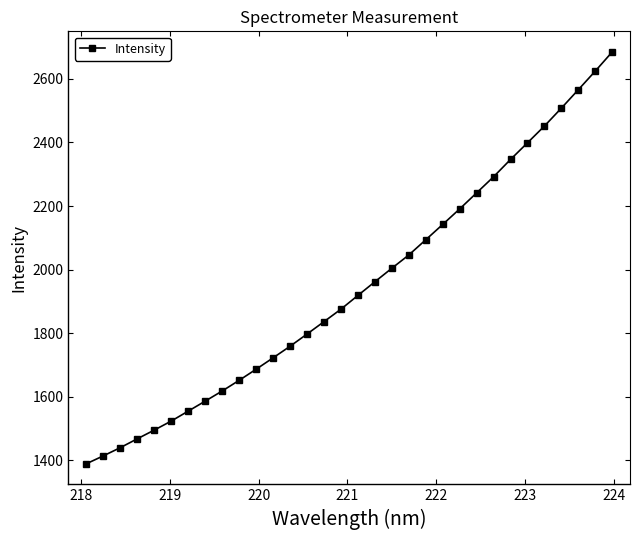

True or false: there are more than 2 points higher than both neighbors.

False